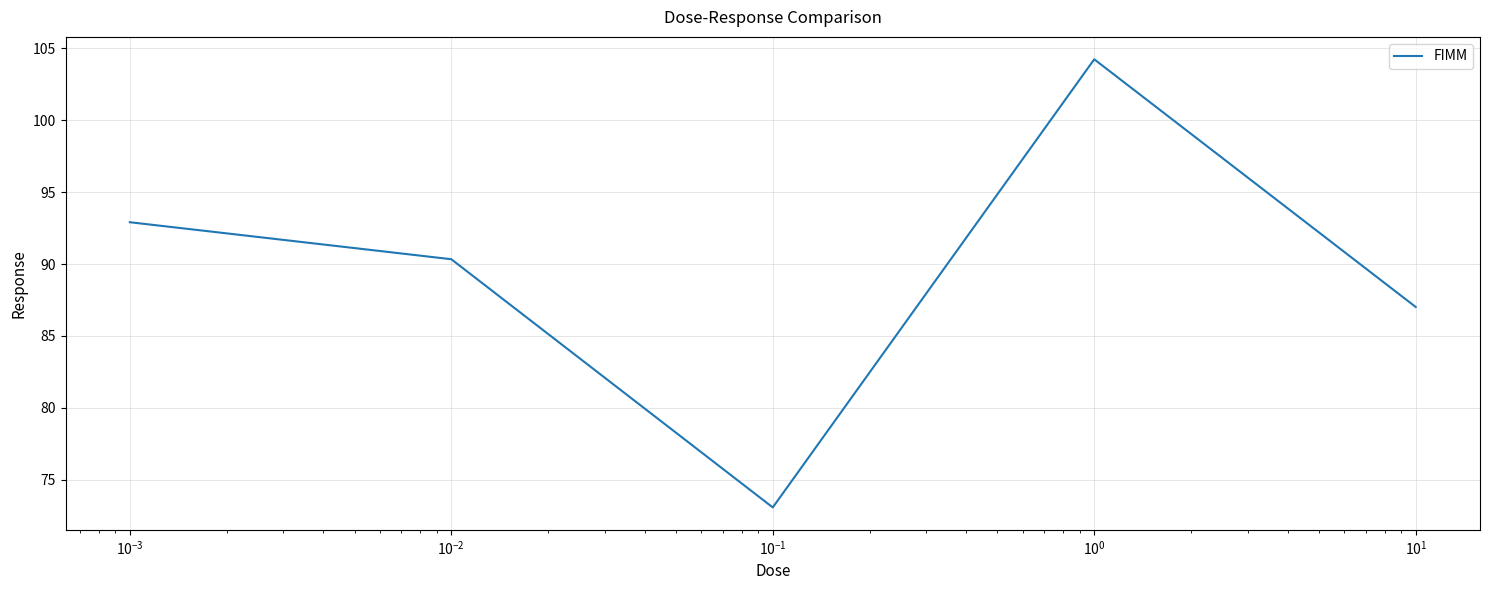

Reading left to right, transcribe all the data shown in this chart.

92.9	90.3	73.1	104.2	87.0